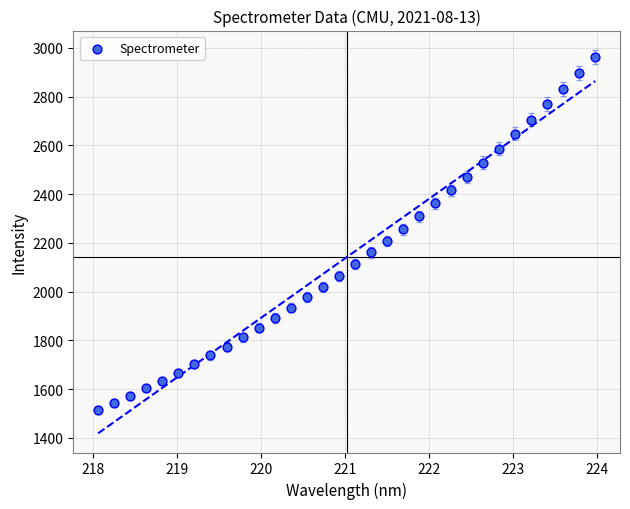

What is the range of Y values (max minus min)?

1448.9